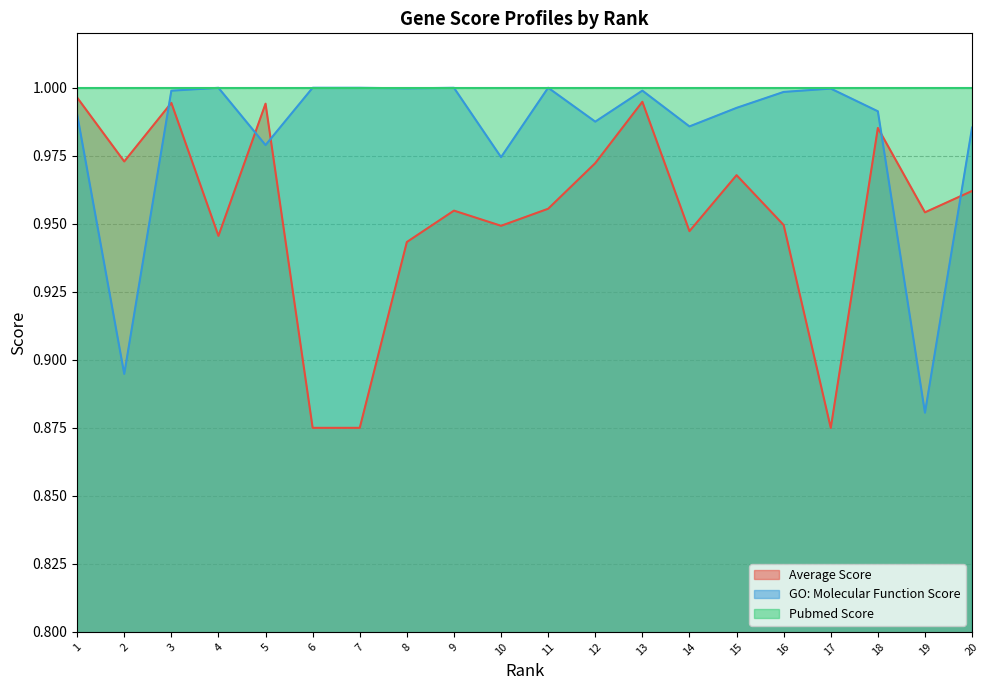

True or false: Average Score has more than 1 interior local peaks.

True